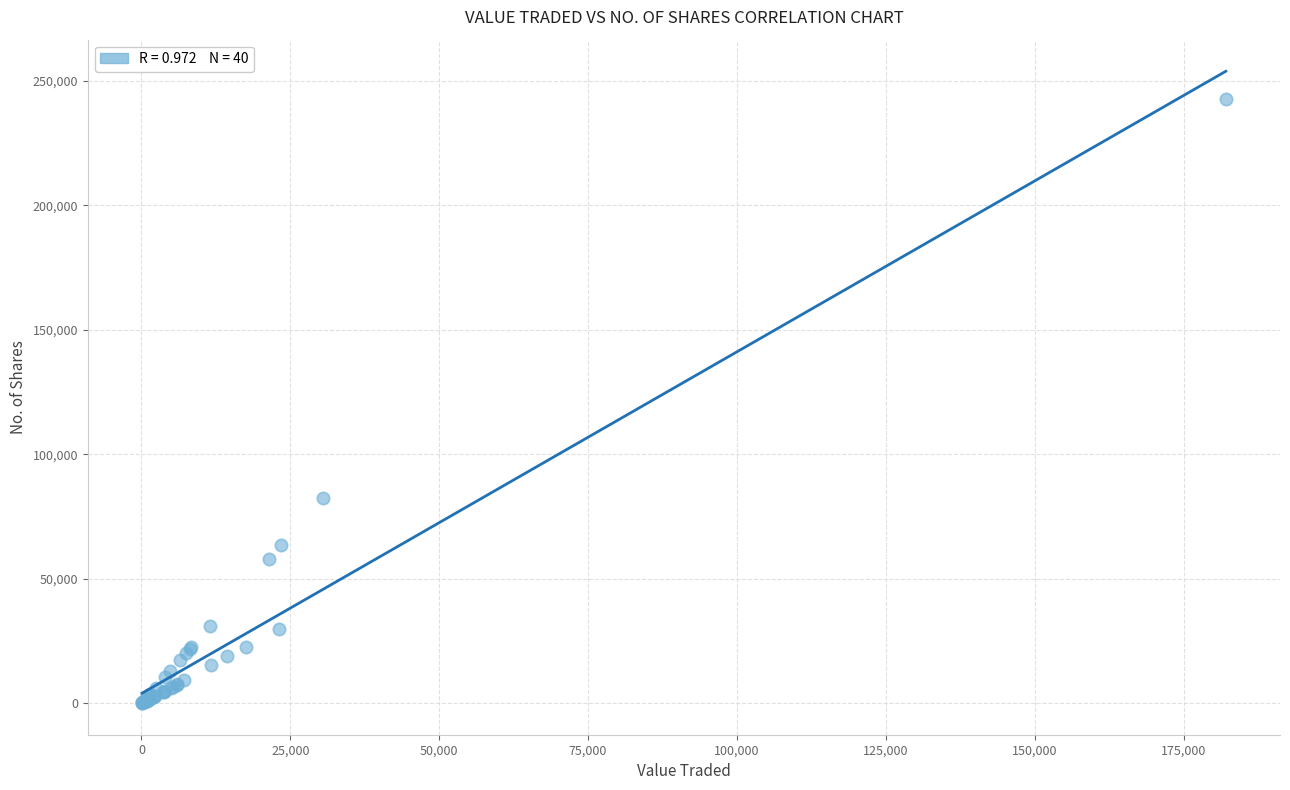

What Y value in the scatter plot is closest to 121462?

82434